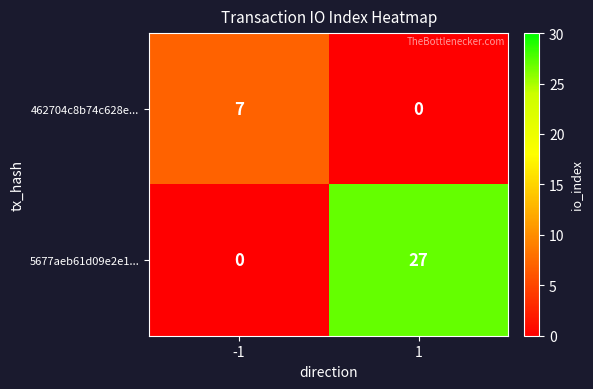

Which label corresponds to the largest value in the chart?

1